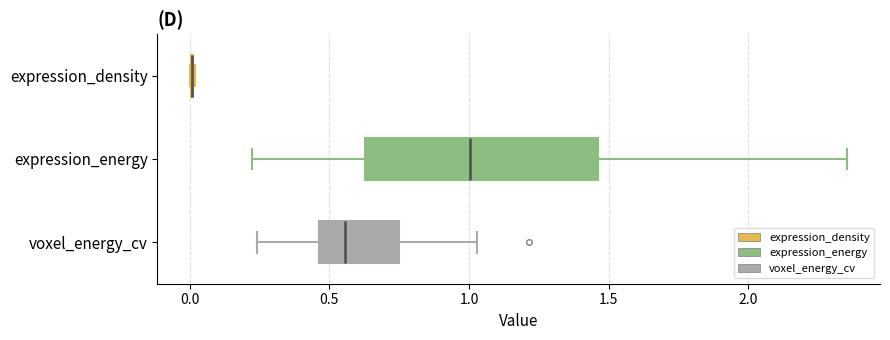

Which box is the widest, from its left edge to its right edge?

expression_energy